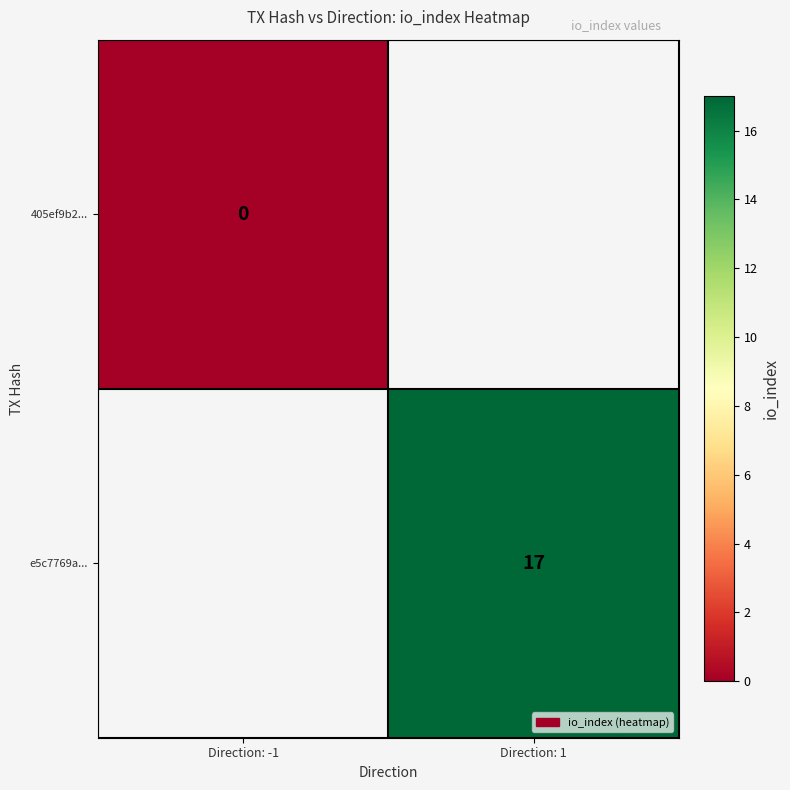

The value of e5c7769a... at Direction: 1 is 6. True or false?

False